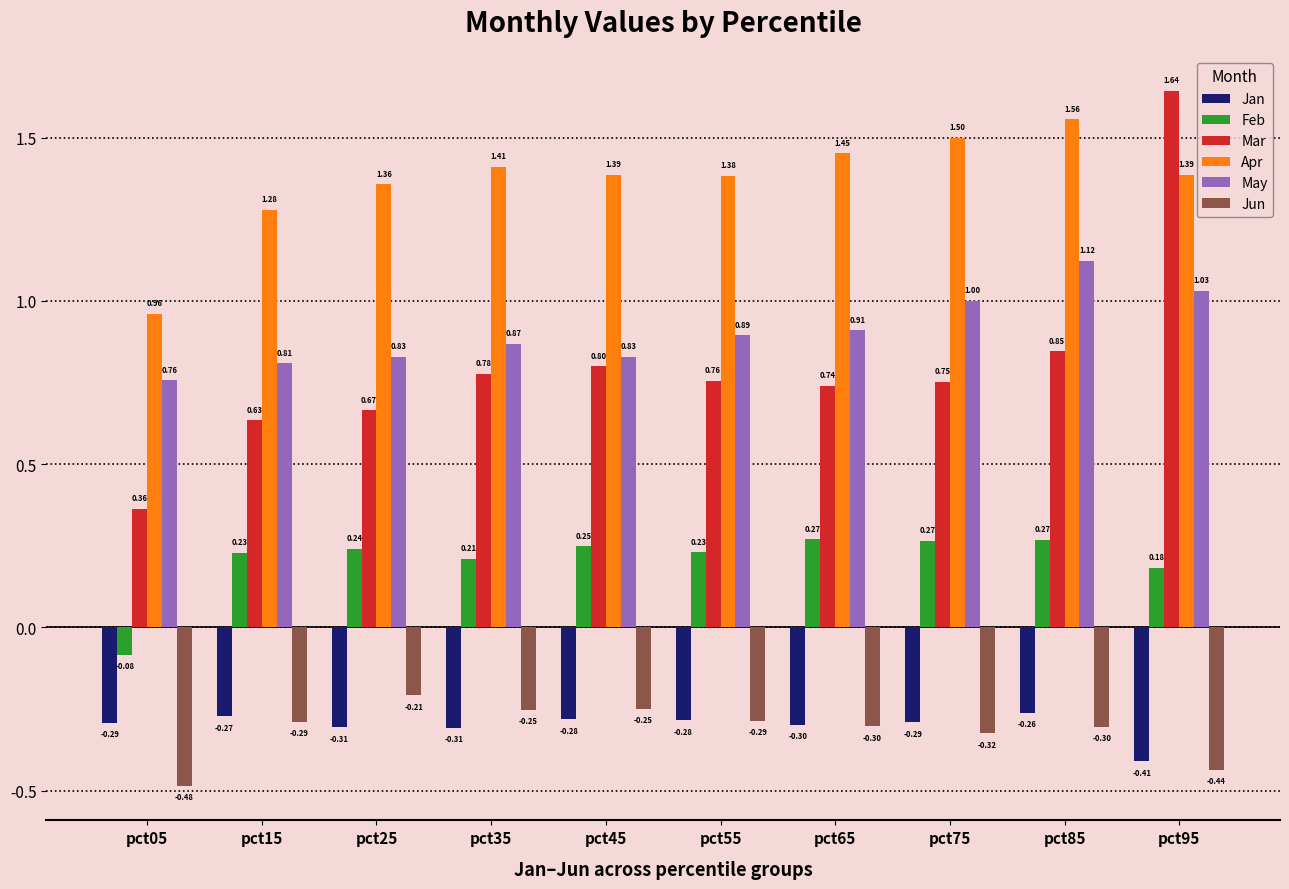

What is the total value across all series at pct25?

2.6